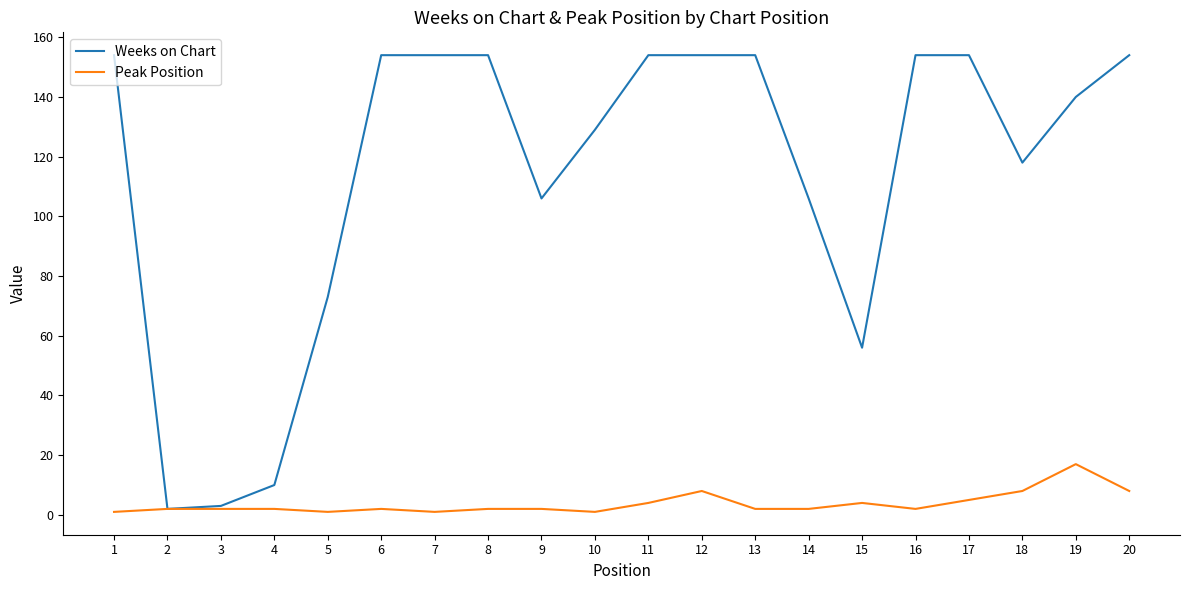

Which series has the largest total across all categories?

Weeks on Chart